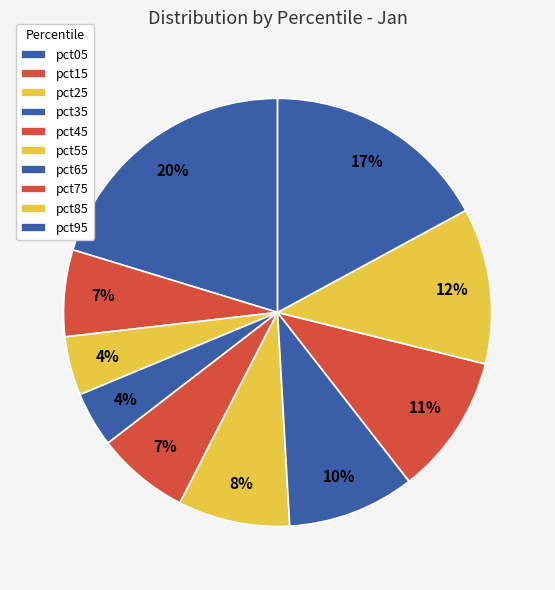

How many slices are in this pie chart?

10